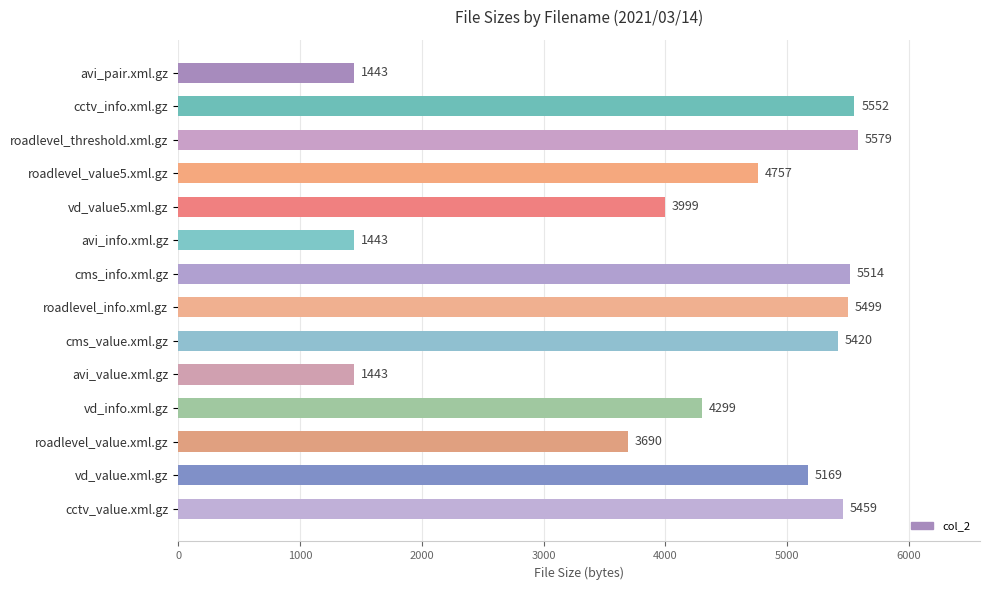

What is the average value?

4233